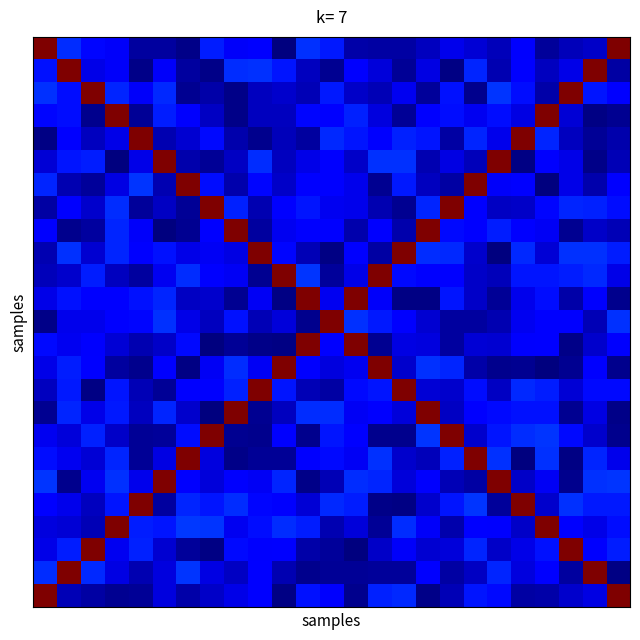

Which label corresponds to the largest value in the chart?

15